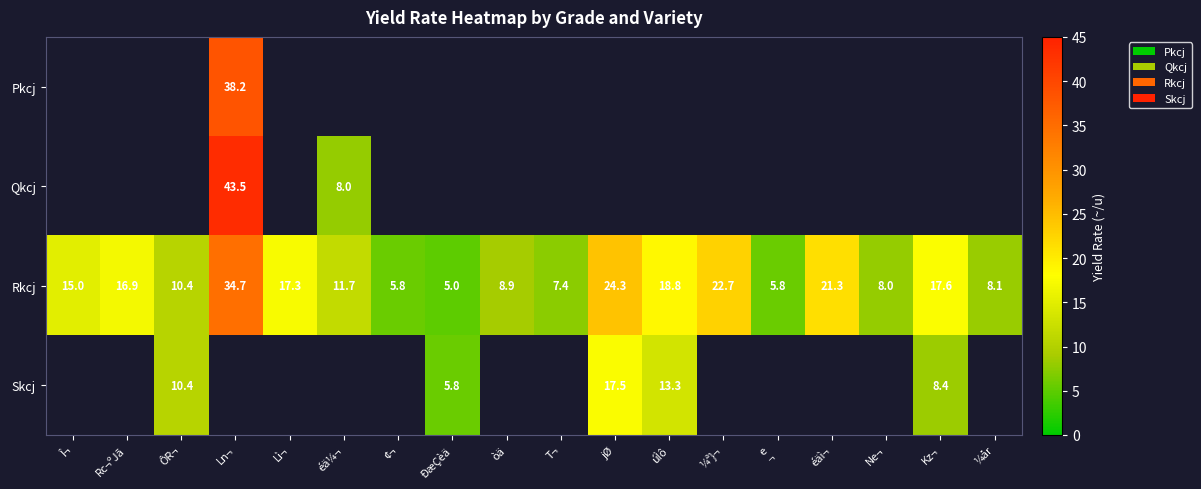

At which label does Rkcj reach its minimum?

ÐæÇèä